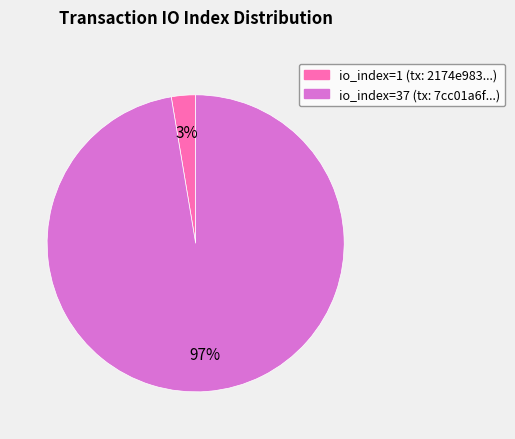

Is the sum of io_index=37 and io_index=1 greater than half?

Yes